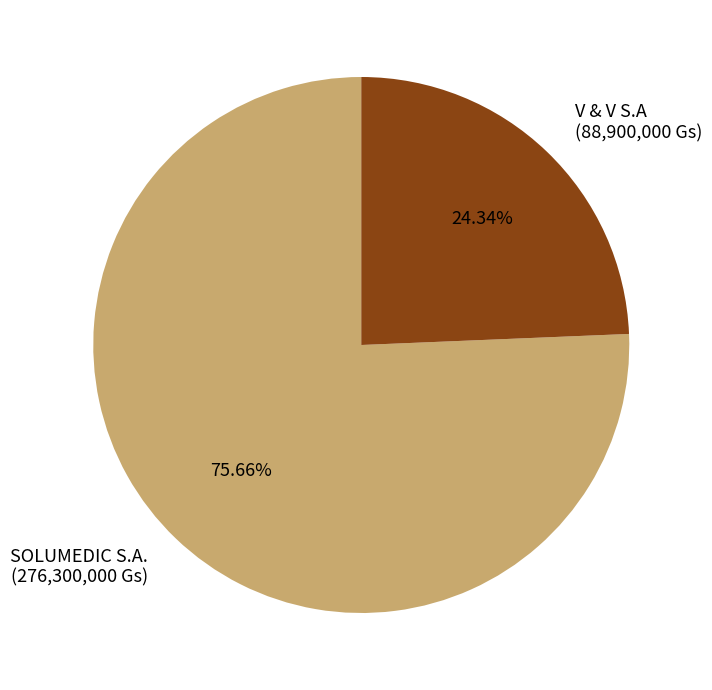

Combined, do SOLUMEDIC S.A. and V & V S.A account for over 50%?

Yes